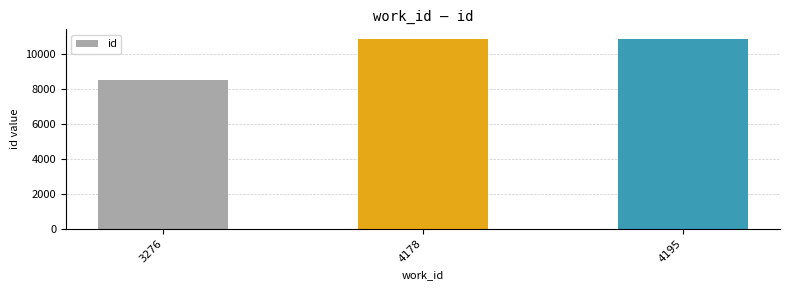

The chart shows a value of 10848 at 4178. True or false?

True